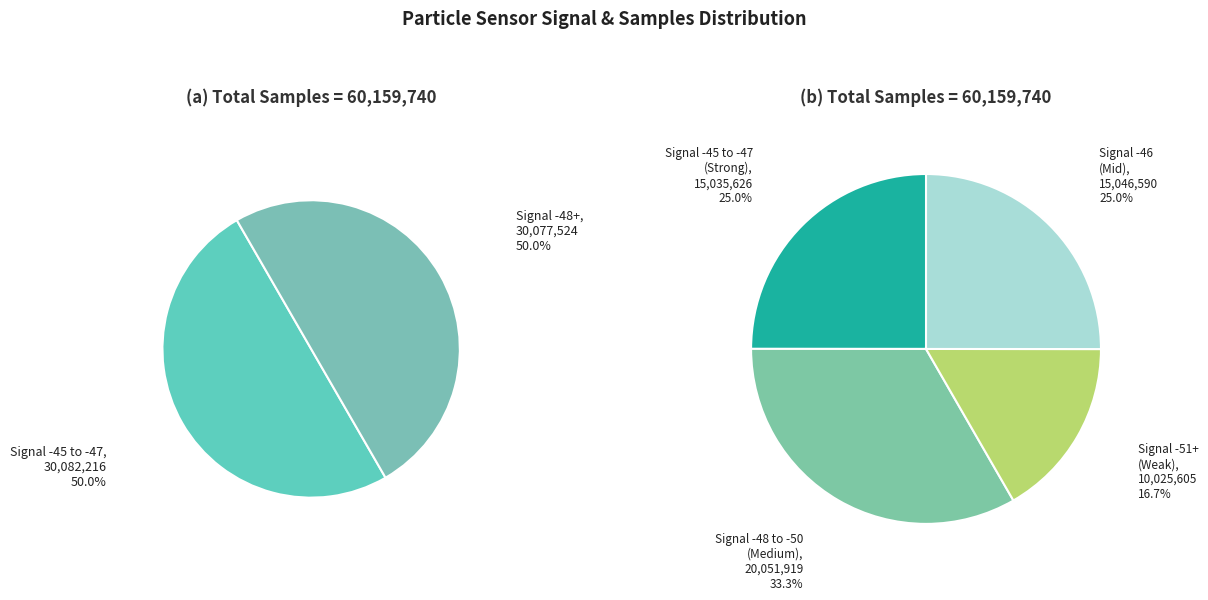

Which category has the smallest portion of the pie?

-51